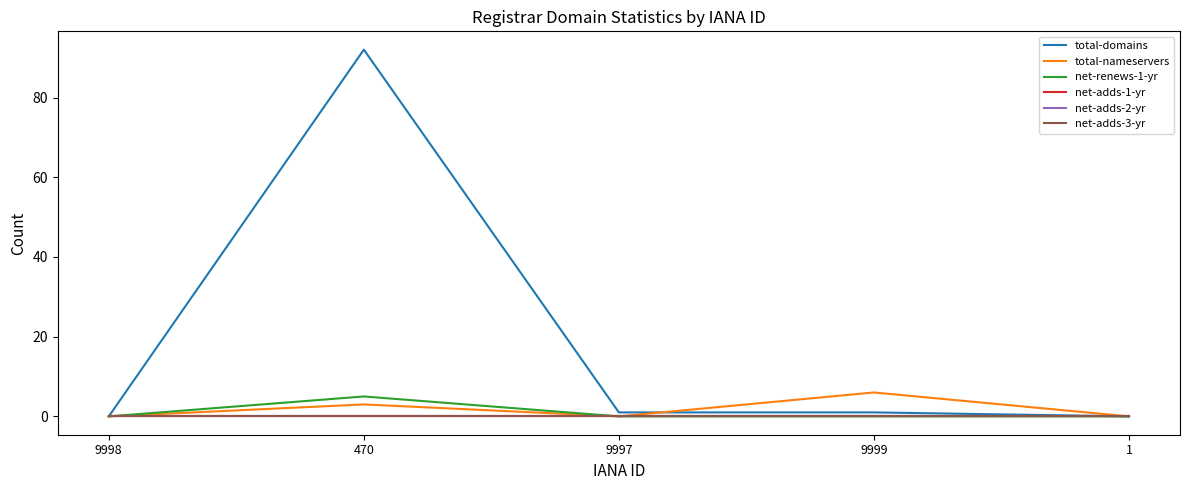

Does the chart display data point markers on the line(s)?

No